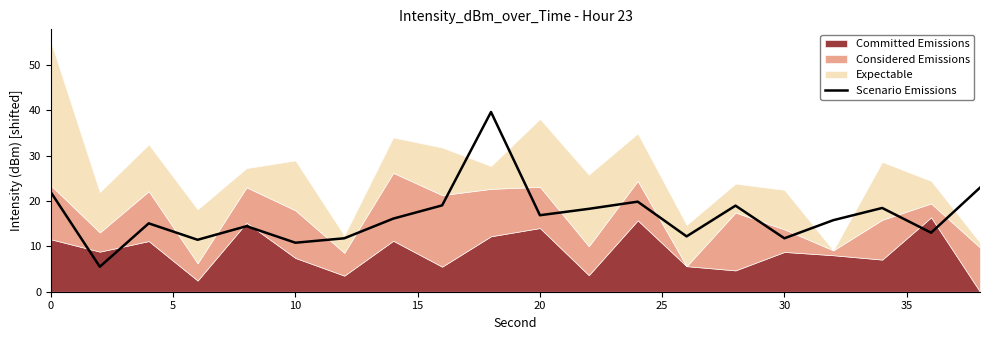

Reading left to right, transcribe all the data shown in this chart.

21.9	5.5	15.1	11.4	14.4	10.8	11.8	16.1	19.0	39.6	16.9	18.3	19.8	12.2	19.0	11.8	15.8	18.5	13.0	22.9